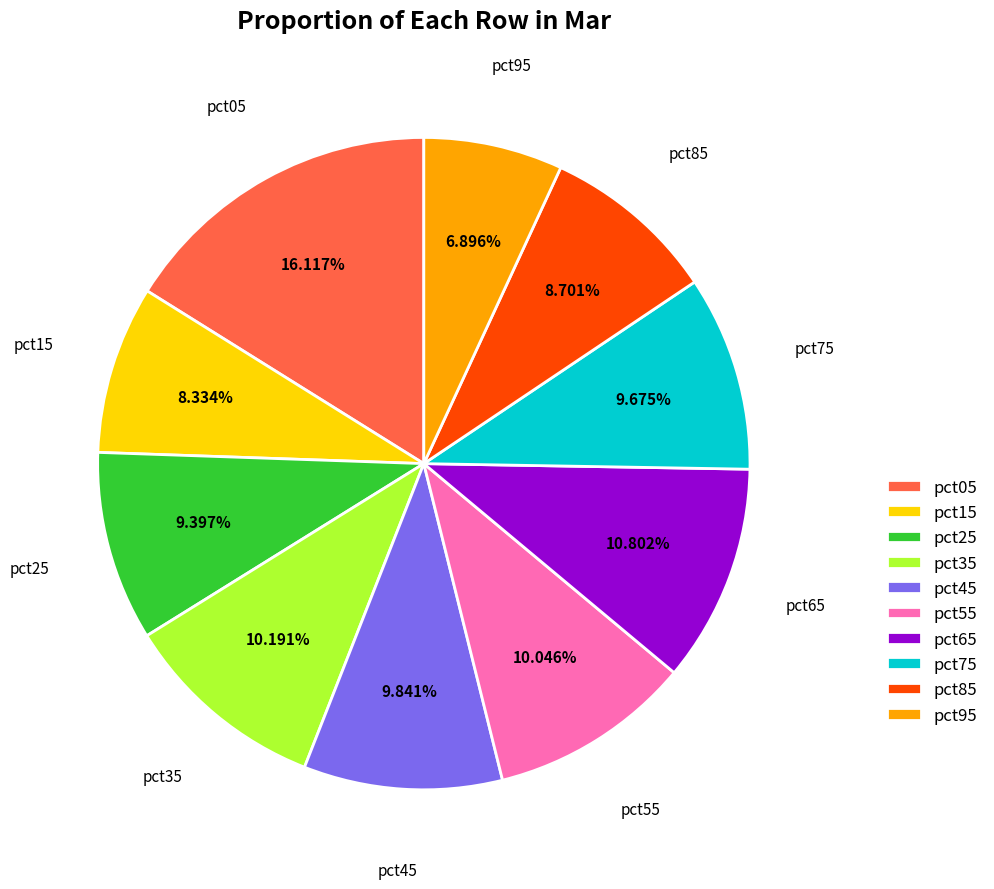

Which has a higher value, pct25 or pct05?

pct05